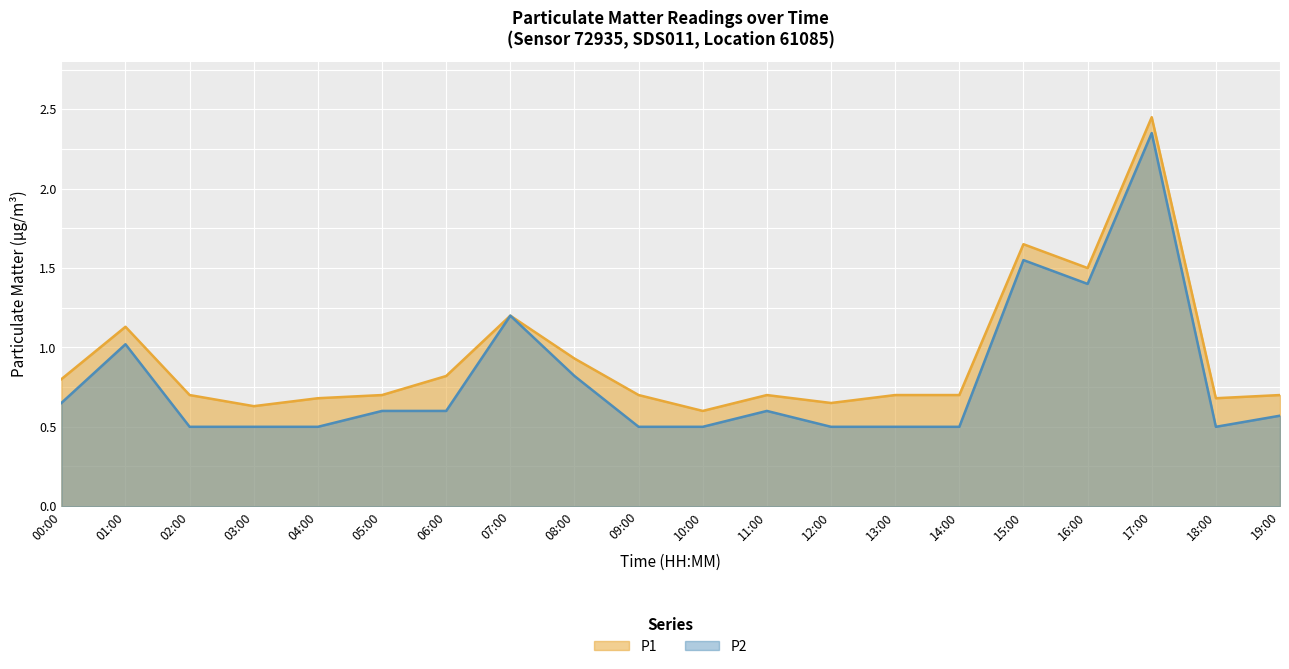

True or false: P1 has a value of 0.7 at 09:00.

True